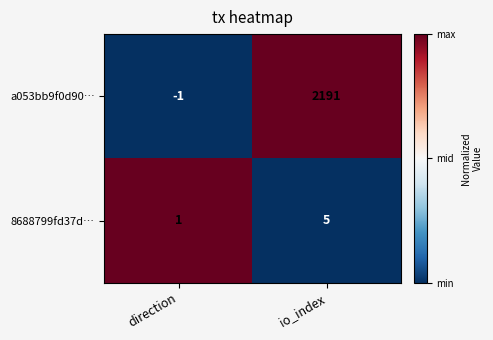

Reading left to right, extract all data points from this chart.

a053bb9f0d90…: -1	2191
8688799fd37d…: 1	5